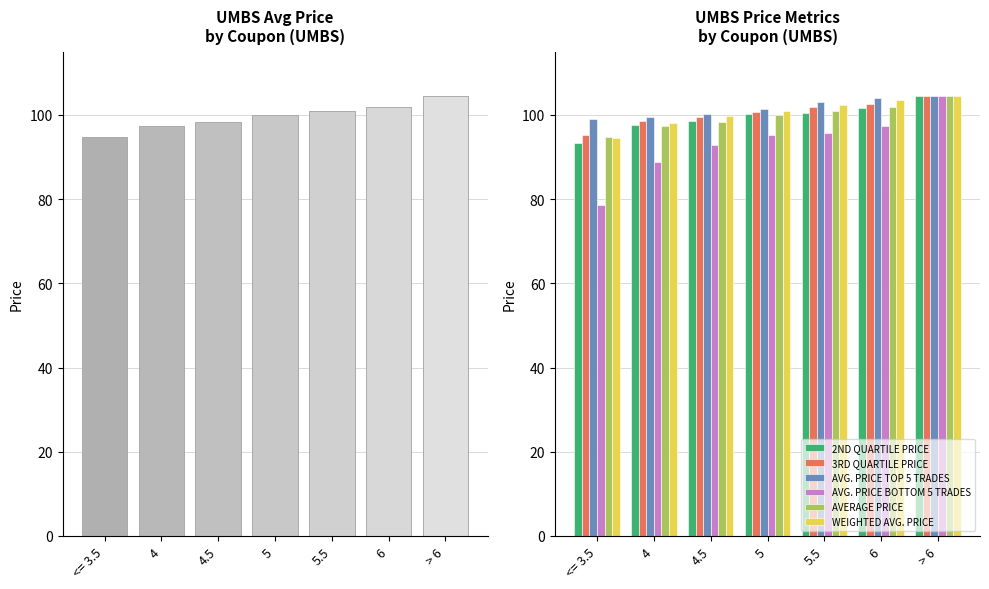

What position from the right is 4.5?

5